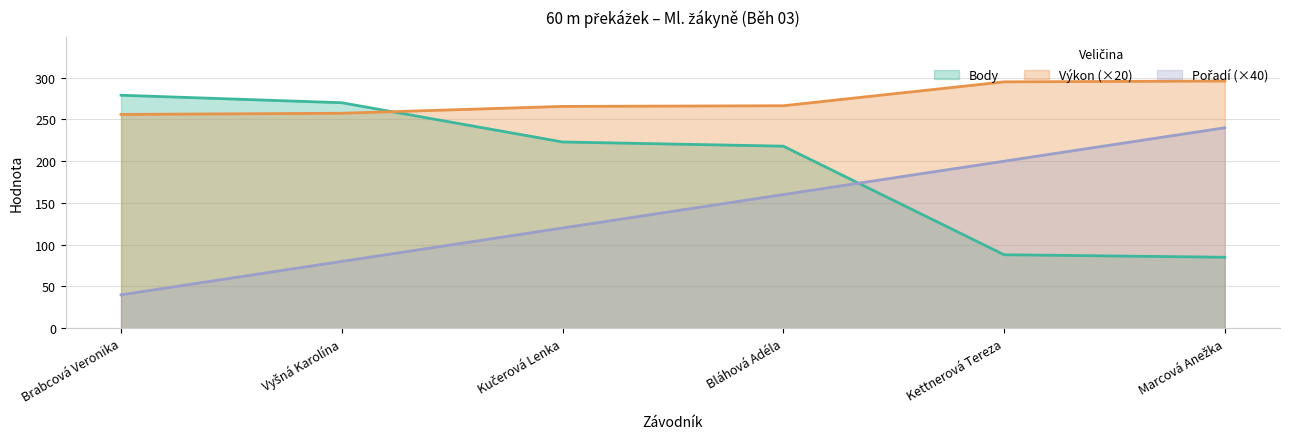

Which series has the largest total across all categories?

Výkon (×20)